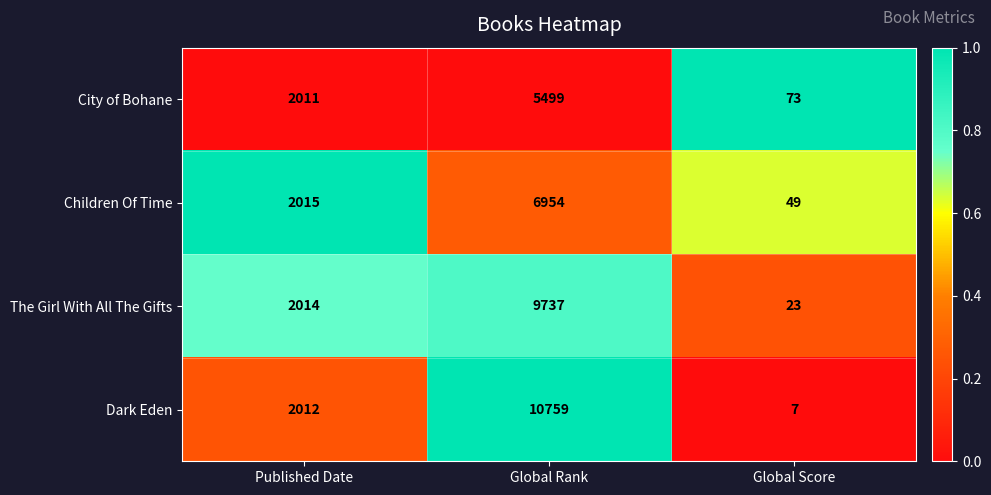

How many categories are shown in the chart?

3